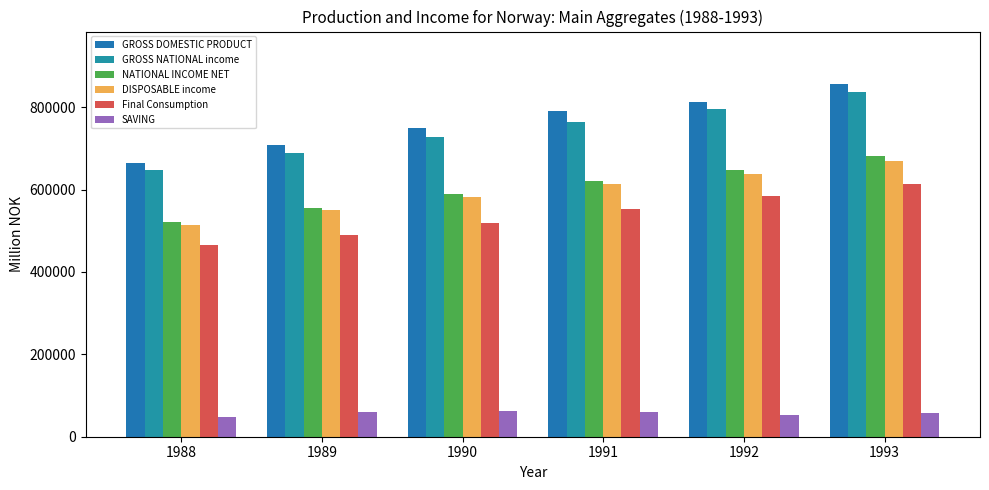

Where does the GROSS DOMESTIC PRODUCT series first go above 790087?

1992